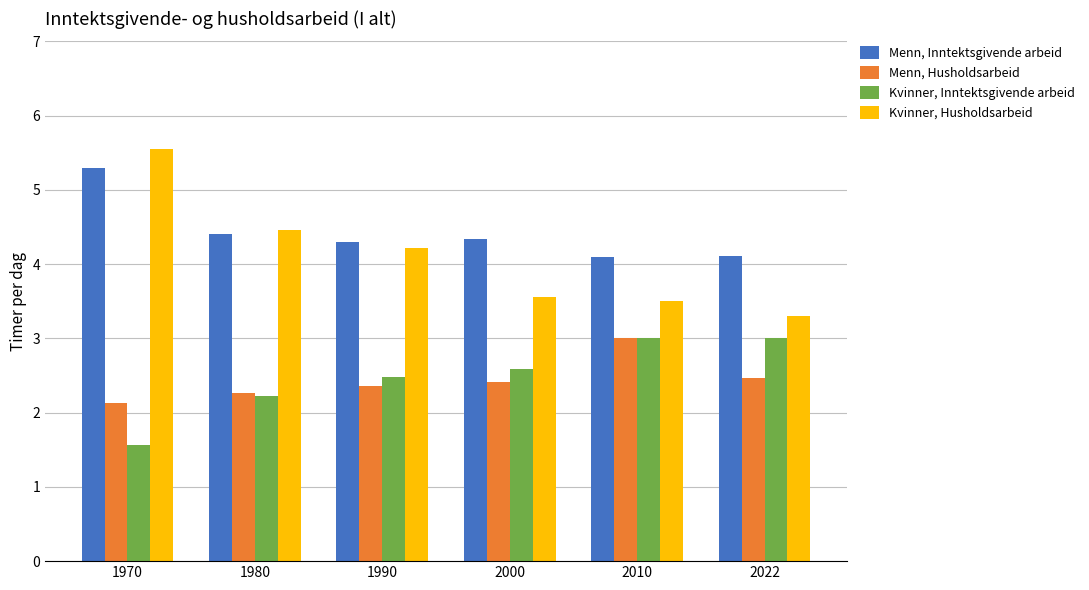

What is the value of the Kvinner, Husholdsarbeid bar at the 5th from the left?

3.5